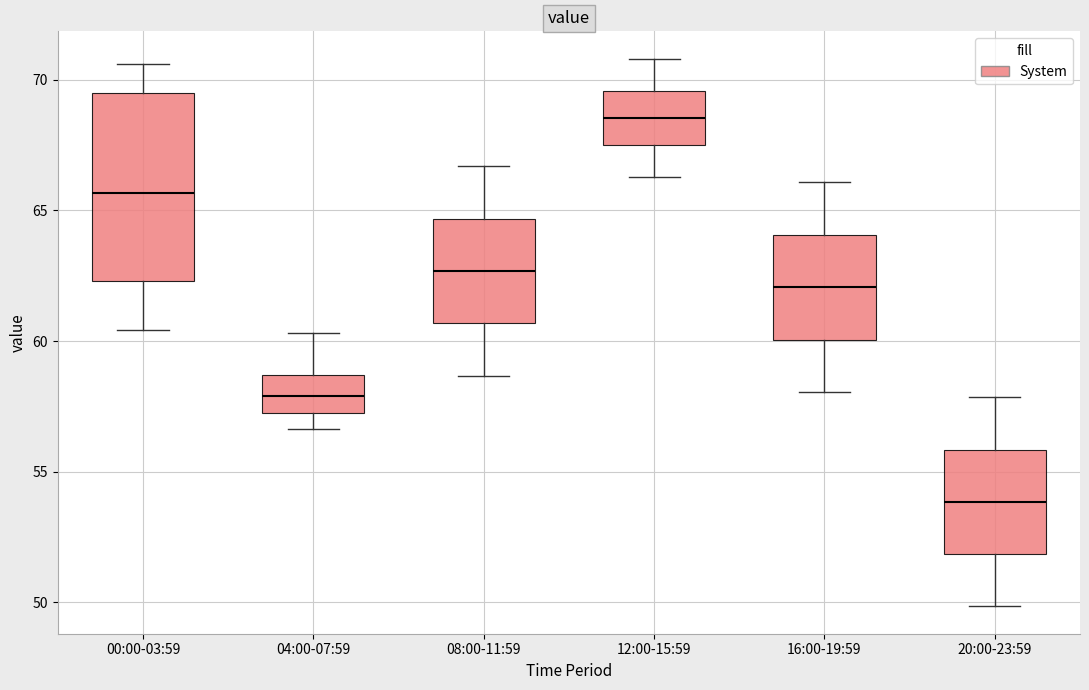

Where does the median line of the box for 12:00-15:59 sit on the y-axis? The values are not printed on the chart, so give them approximately, as read against the axis.

68.5